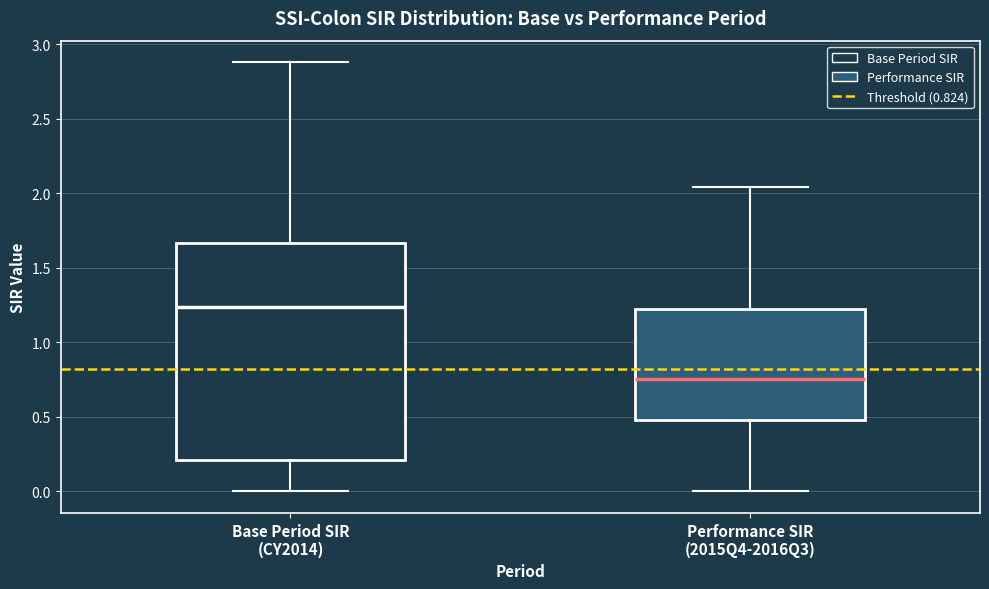

Which box is the tallest, from its lower edge to its upper edge?

Base Period SIR (CY2014)